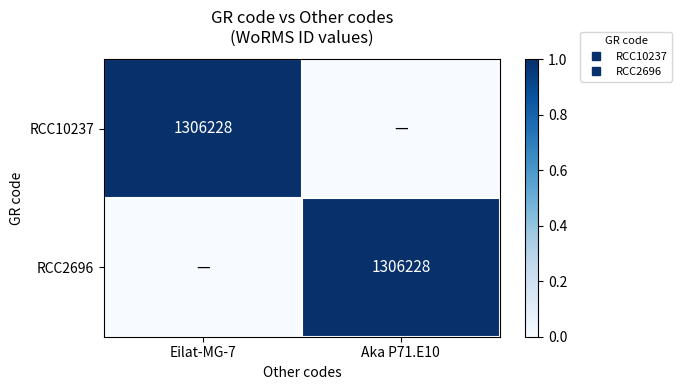

At which label does RCC10237 reach its minimum?

Aka P71.E10